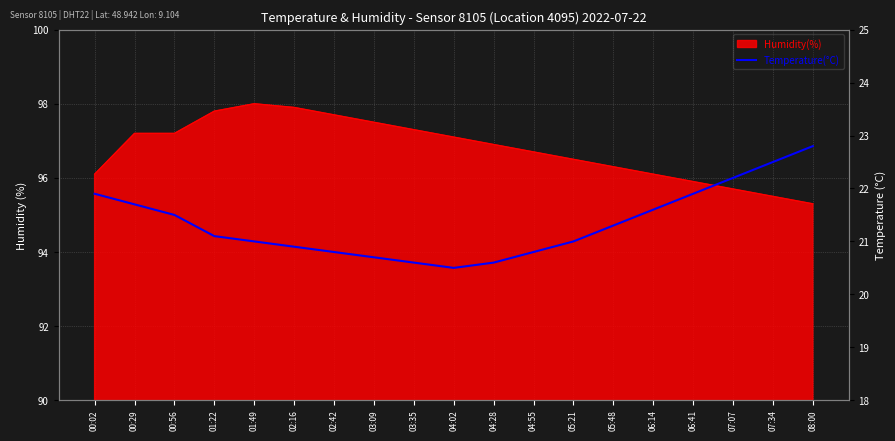

How many data points are above 21?

10